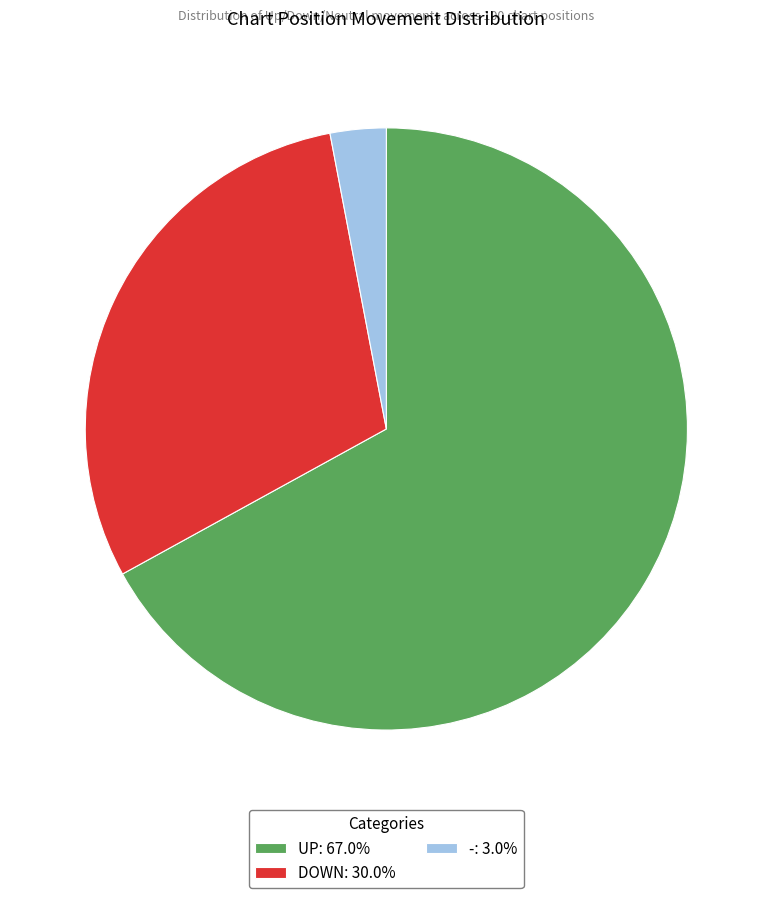

Is the sum of DOWN: 30.0% and -: 3.0% greater than half?

No